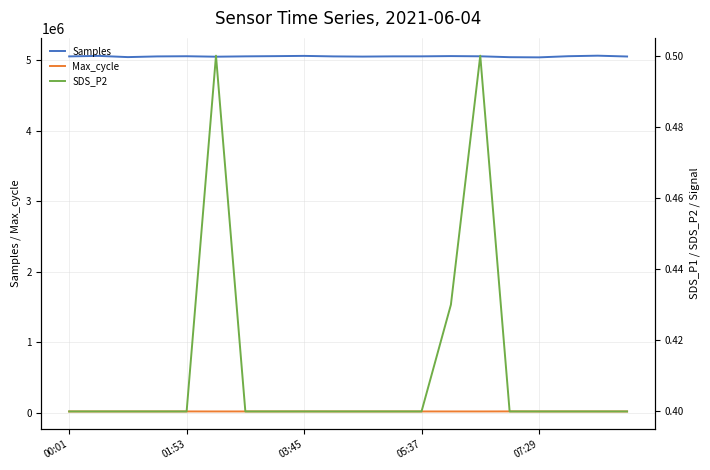

Which series has the widest spread of values?

Samples